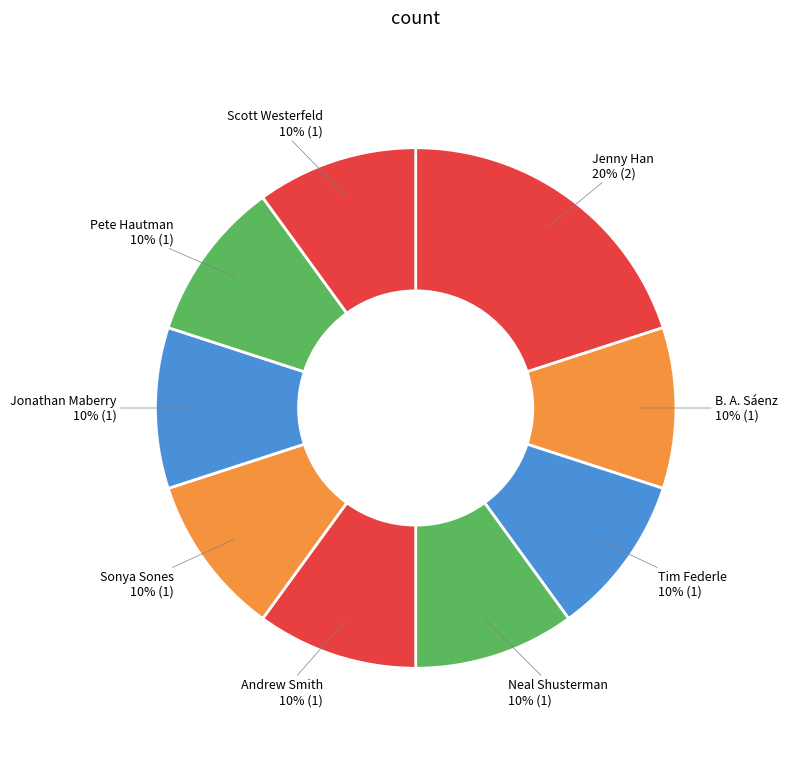

What percentage is the Tim Federle slice, to the nearest percent?

10%